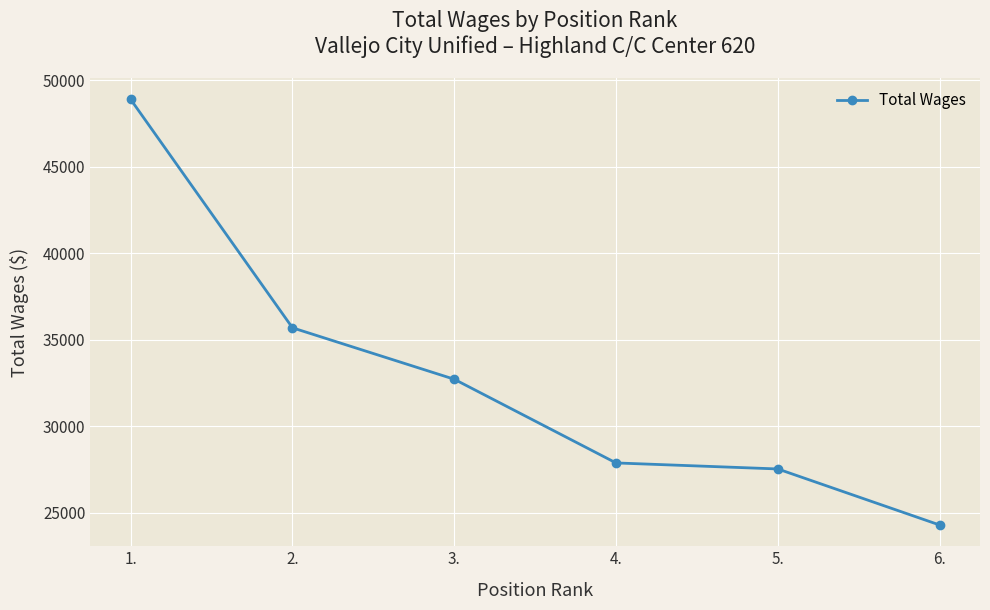

Which has a higher value, 2. or 6.?

2.